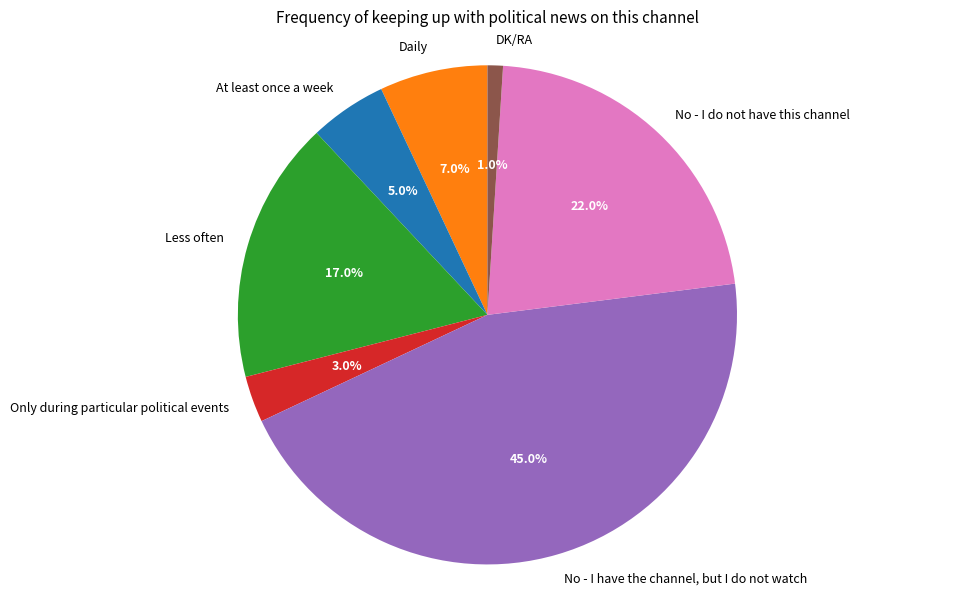

Does any single category account for the majority?

No